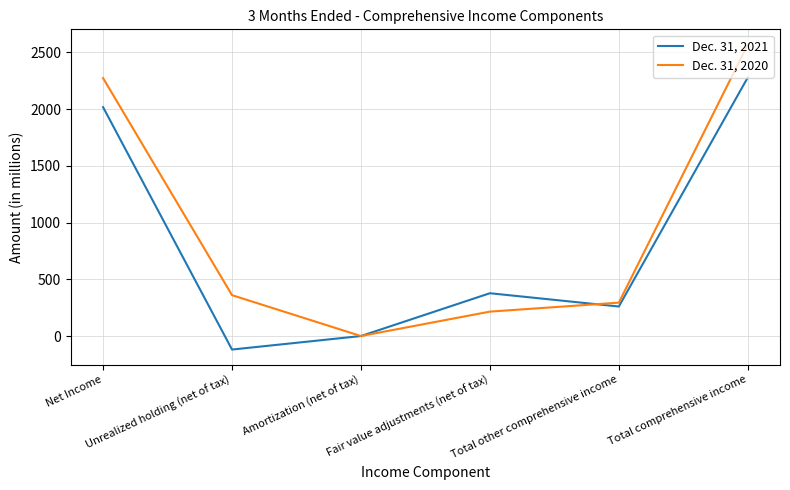

How many interior local valleys does the Dec. 31, 2021 series have?

2